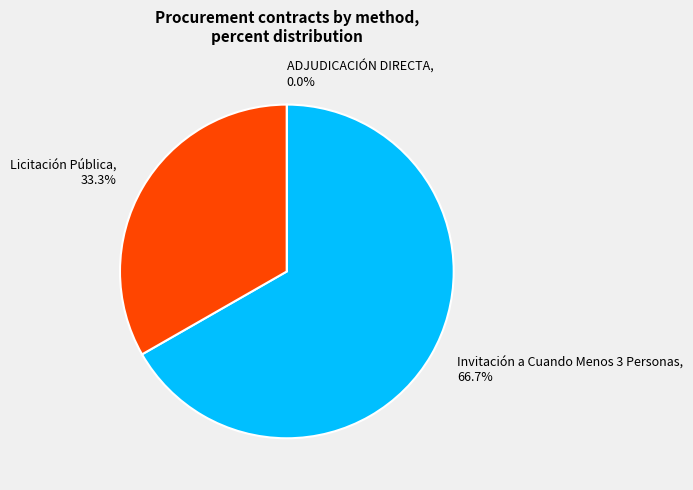

To the nearest percent, what is the difference between the largest and smallest slice percentages?

67%